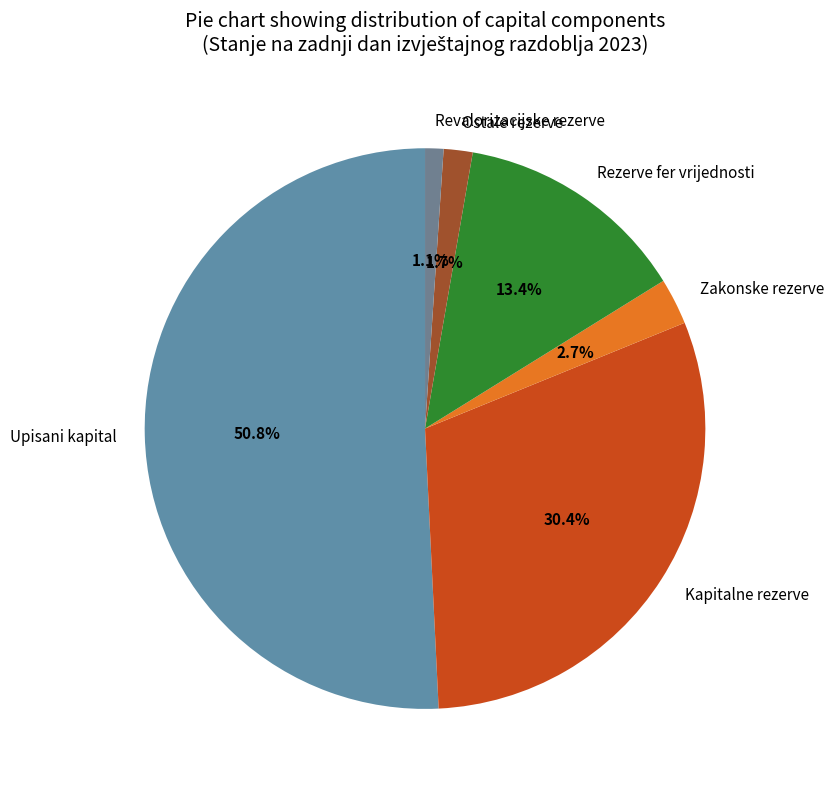

Which category has the smallest portion of the pie?

Revalorizacijske rezerve